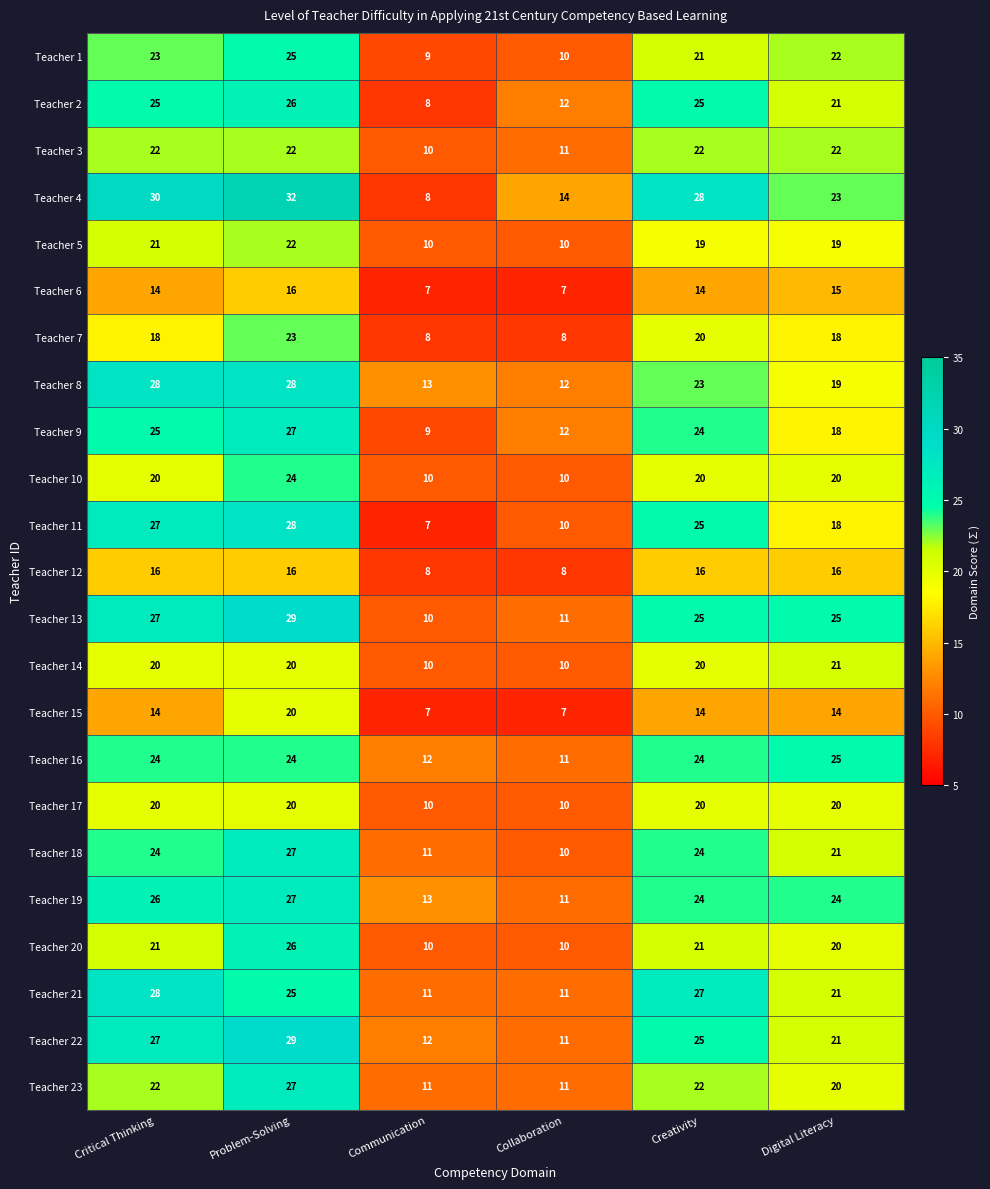

At which category is the sum across all series the highest?

Problem-Solving